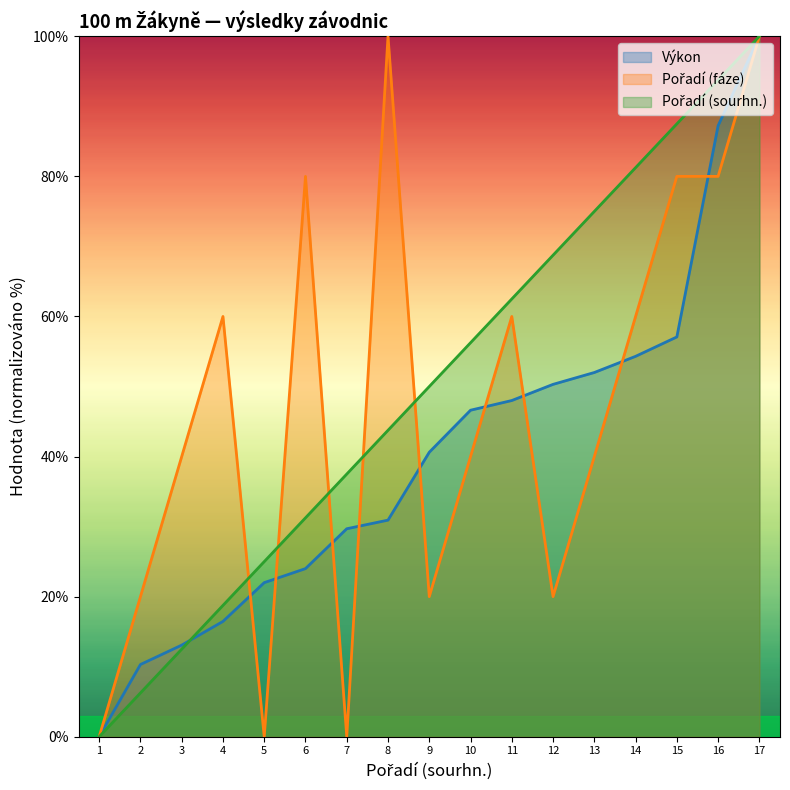

What is the average value of the Pořadí (sourhn.) series?

50.0